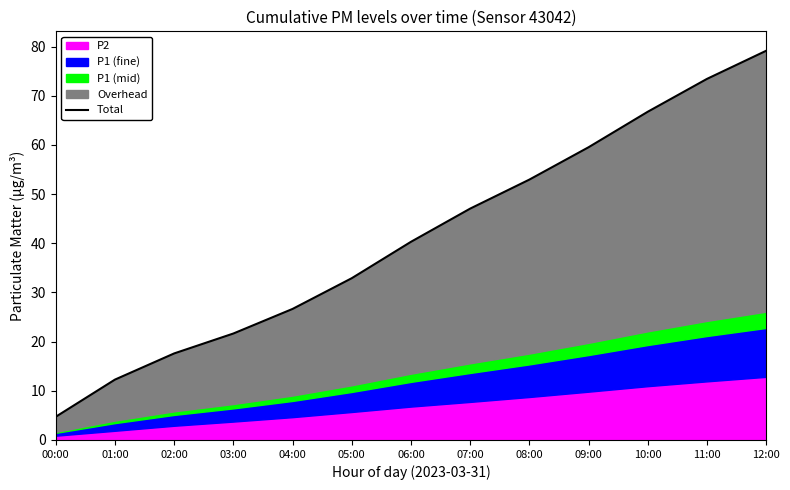

What is the change in value from 02:00 to 09:00?

+41.9